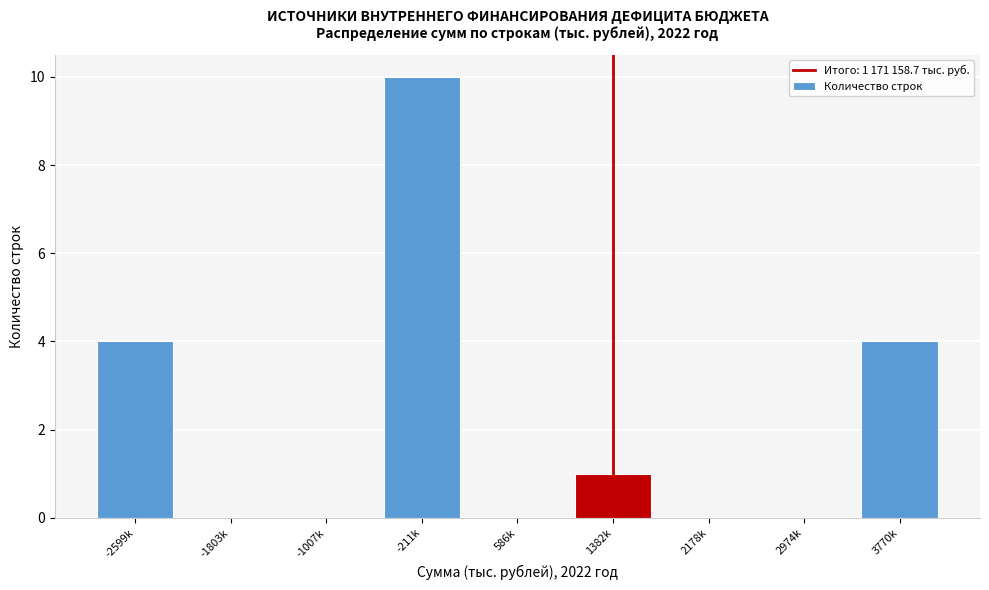

Reading left to right, extract all data points from this chart.

-2599k=4	-1803k=0	-1007k=0	-211k=10	586k=0	1382k=1	2178k=0	2974k=0	3770k=4